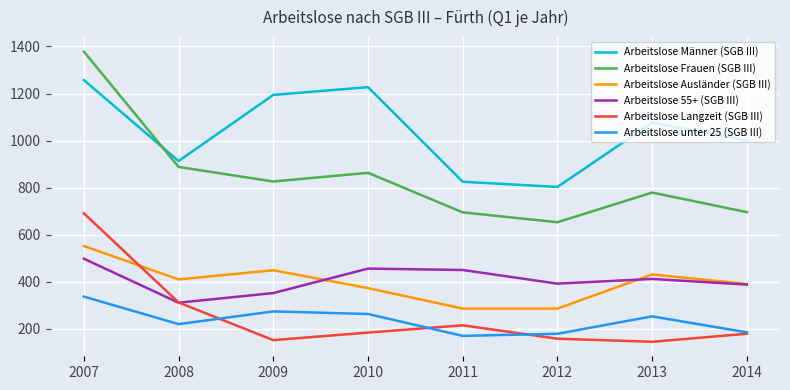

At which category is the sum across all series the highest?

2007